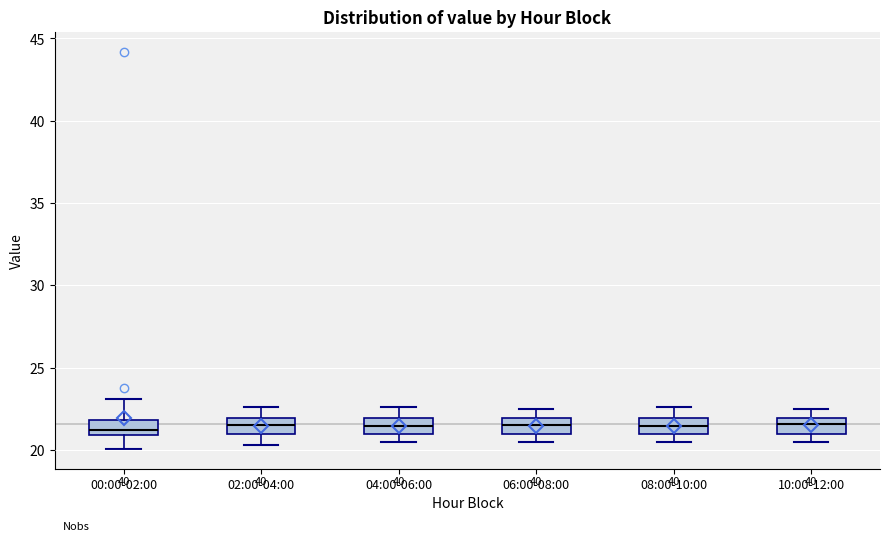

Where is the upper edge of the box for 08:00-10:00 on the y-axis? The values are not printed on the chart, so give them approximately, as read against the axis.

22.0